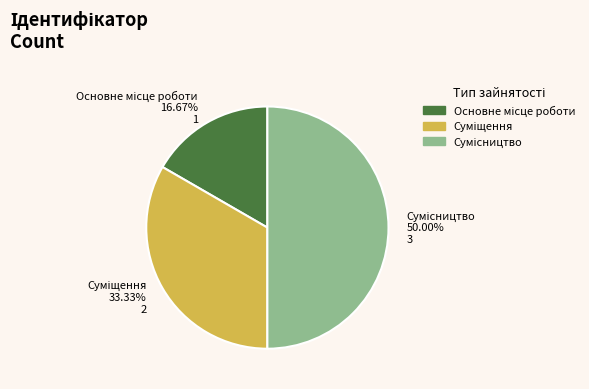

Is the sum of Сумісництво and Суміщення greater than half?

Yes